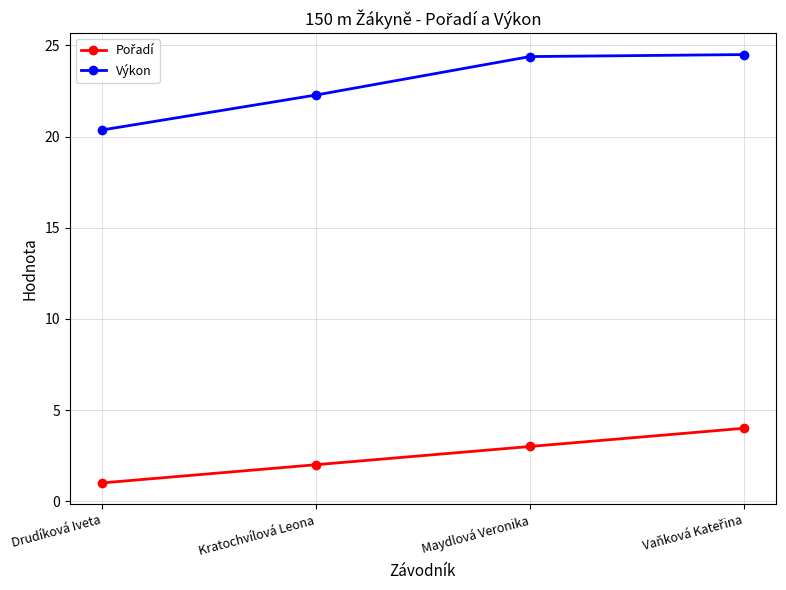

What is the sum of all Výkon values?

91.5